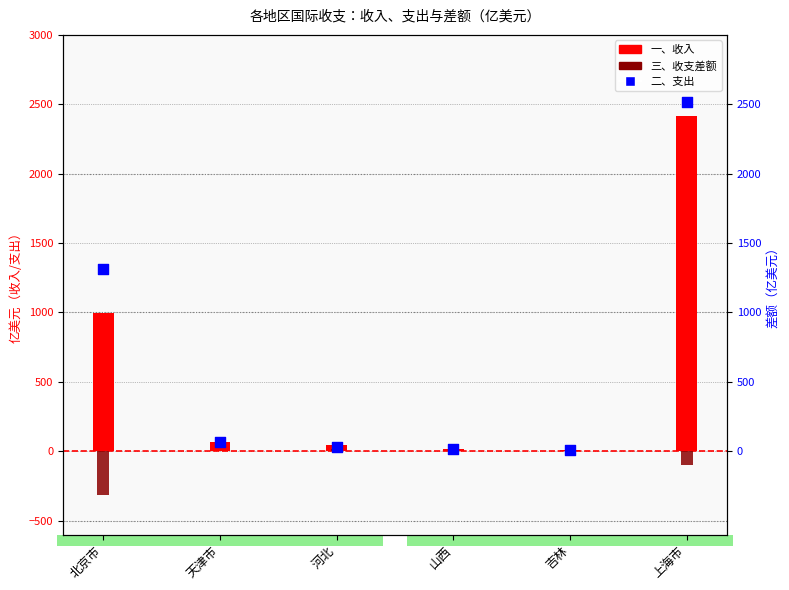

Which series has the largest Y range (max minus min)?

二、支出